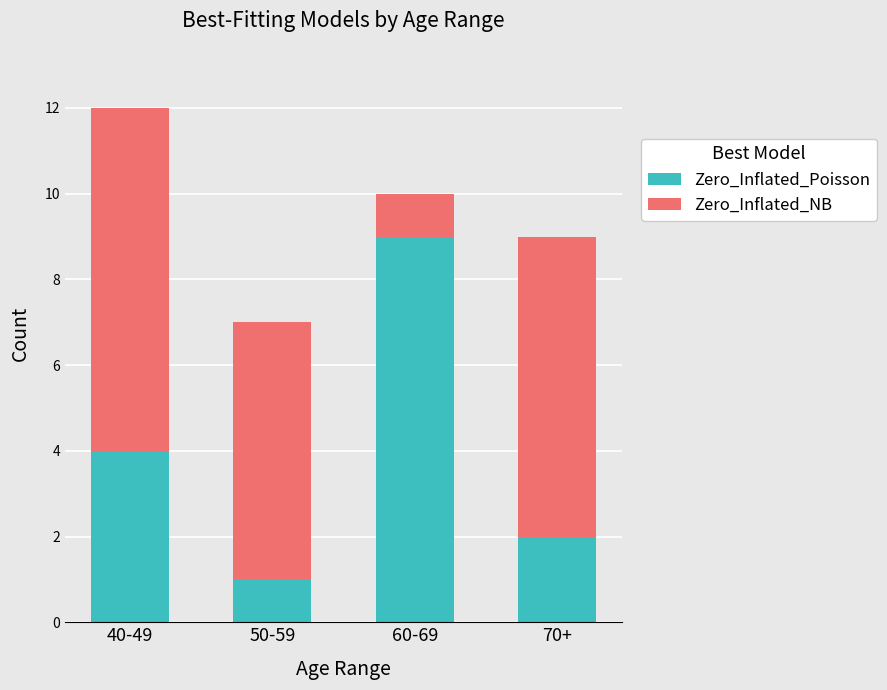

True or false: Zero_Inflated_Poisson has a value of 4 at 40-49.

True